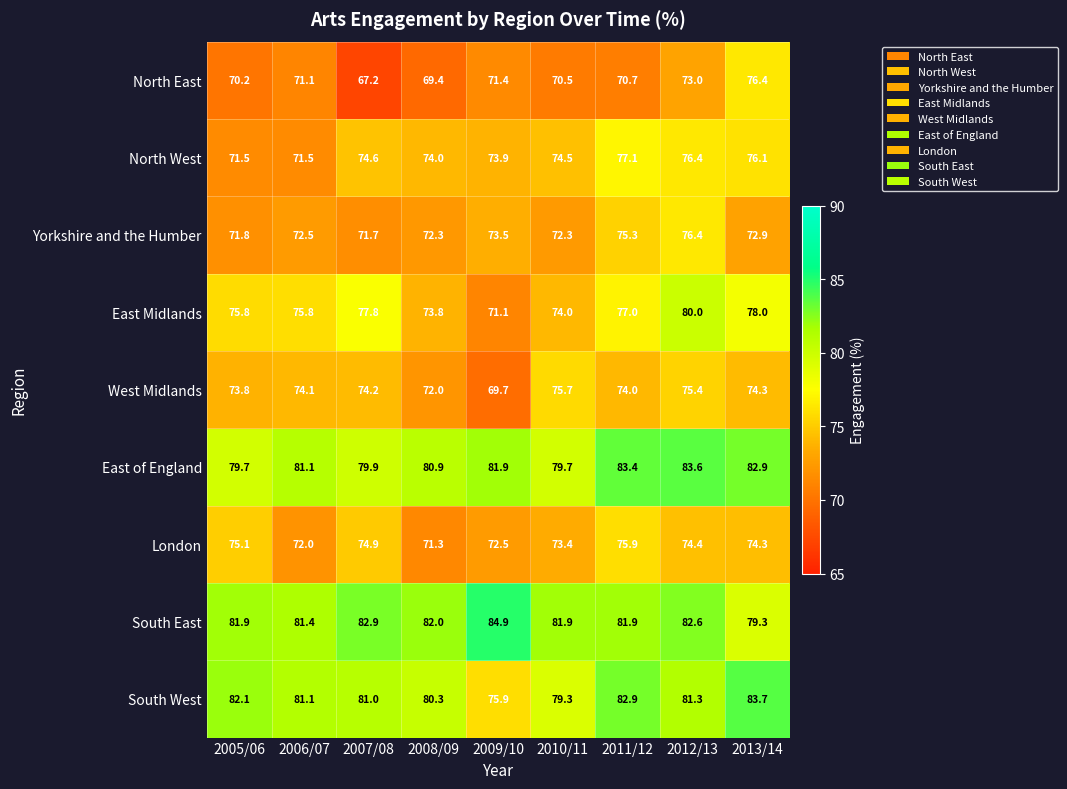

Is it true that North East equals 33.2 at 2011/12?

False